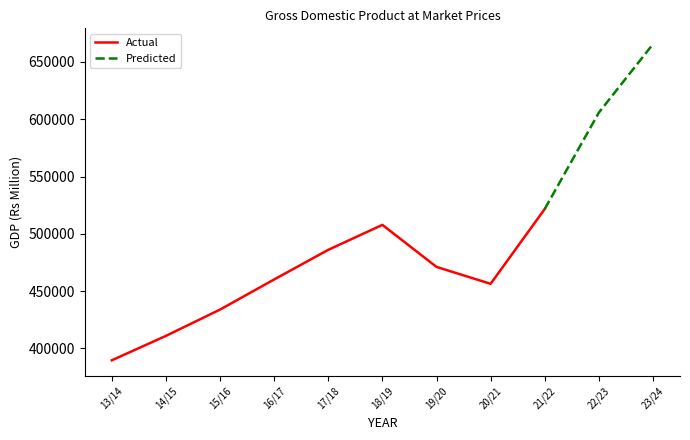

Read the GDP at Current Prices value at 15/16, to the nearest 100.

433900